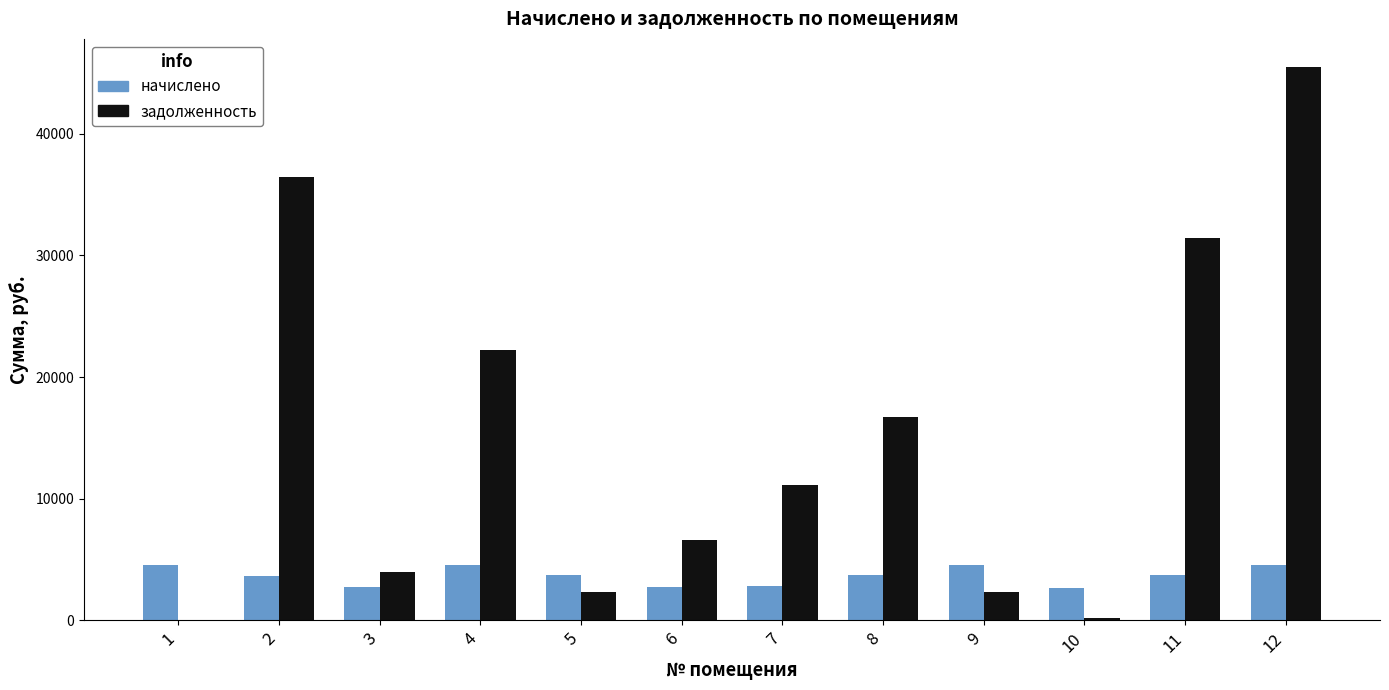

At which label does задолженность reach its peak?

12